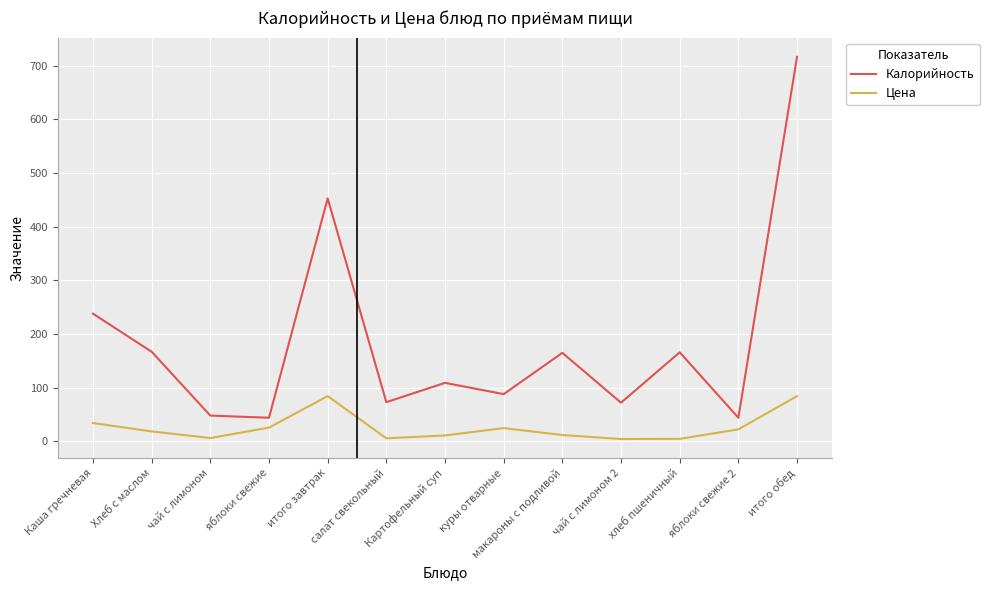

In Калорийность, how many points are higher than both neighbors (excluding endpoints)?

4